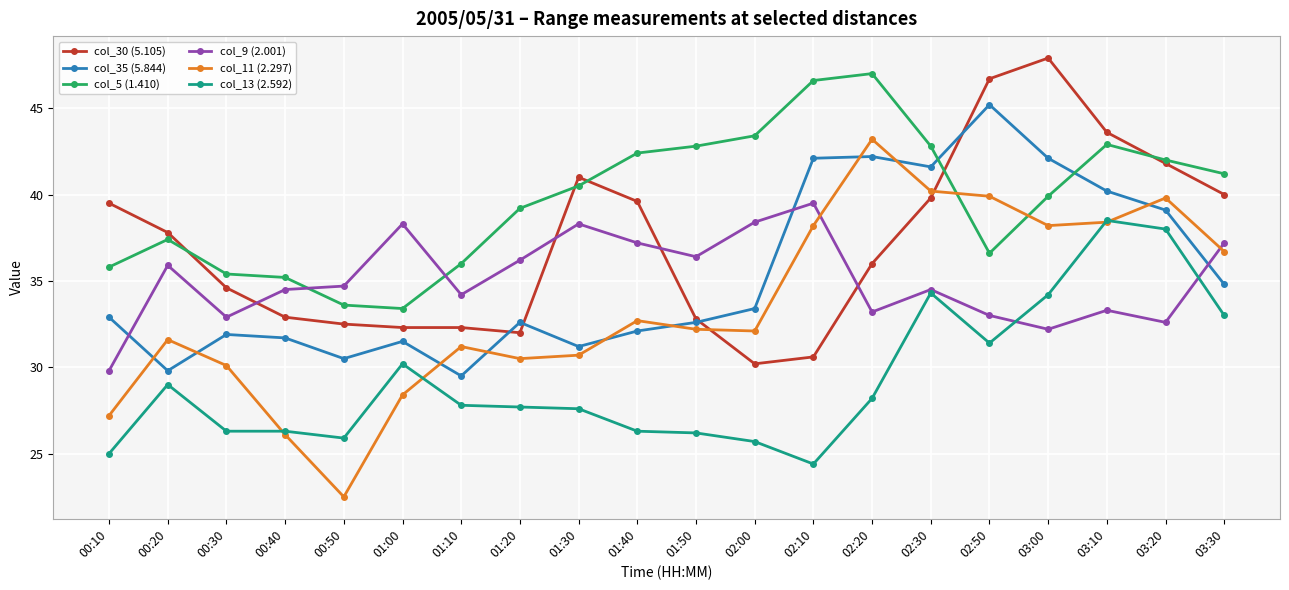

Rank the series by their maximum value, from highest to lowest.

col_30 (5.105), col_5 (1.410), col_35 (5.844), col_11 (2.297), col_9 (2.001), col_13 (2.592)